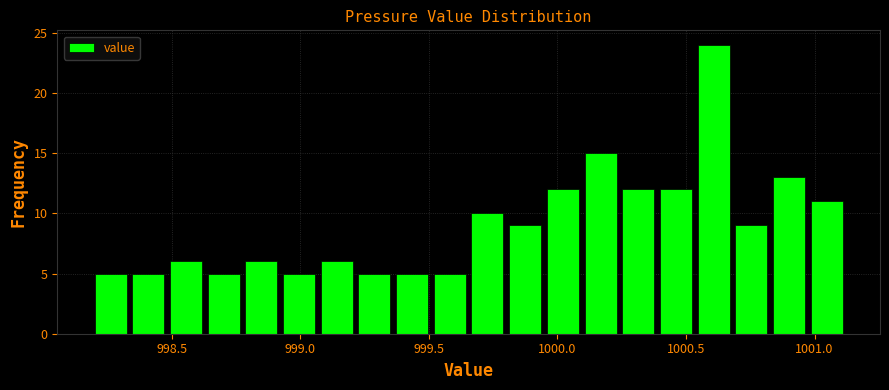

Read against the x-axis, roughly where is the centre of the tallest bar?

1000.60